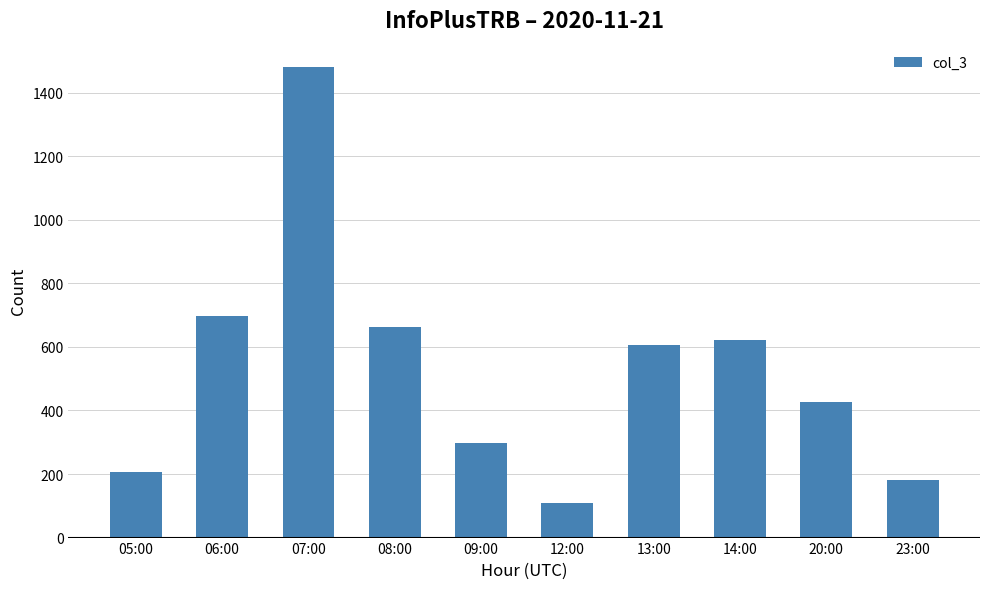

Which label corresponds to the smallest value in the chart?

12:00